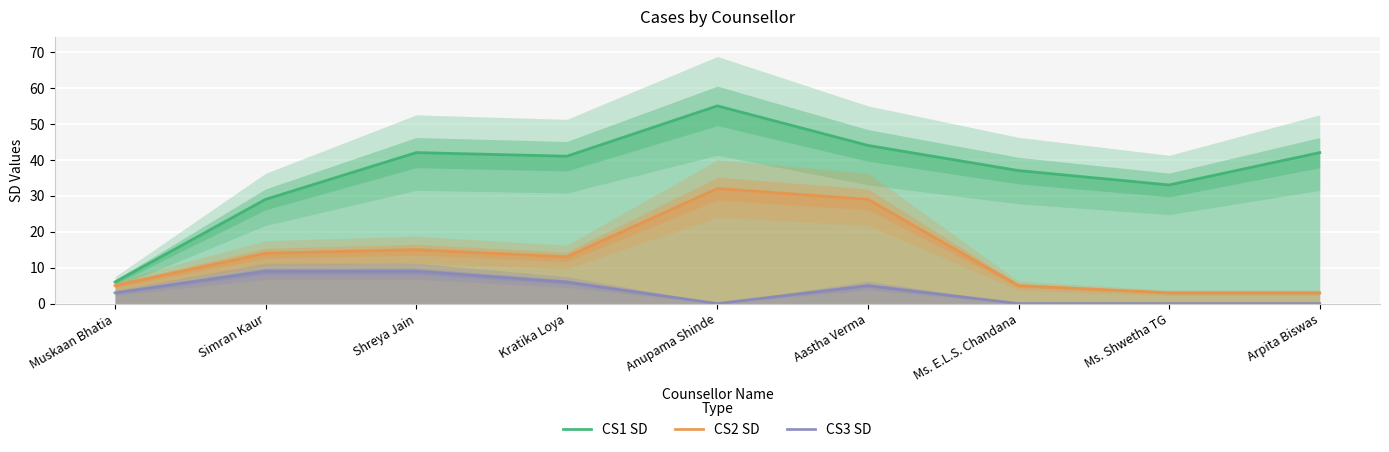

How many values in the CS2 SD series exceed 13?

4